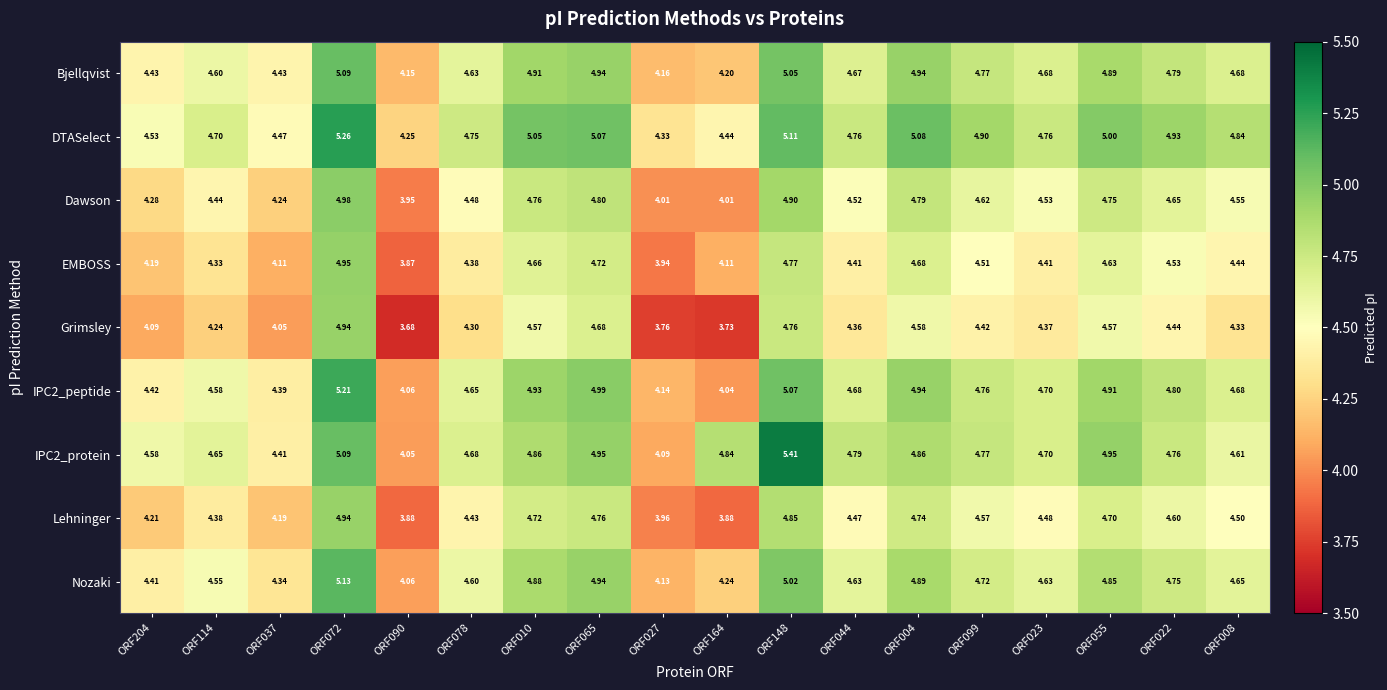

Which series has the largest total across all categories?

DTASelect